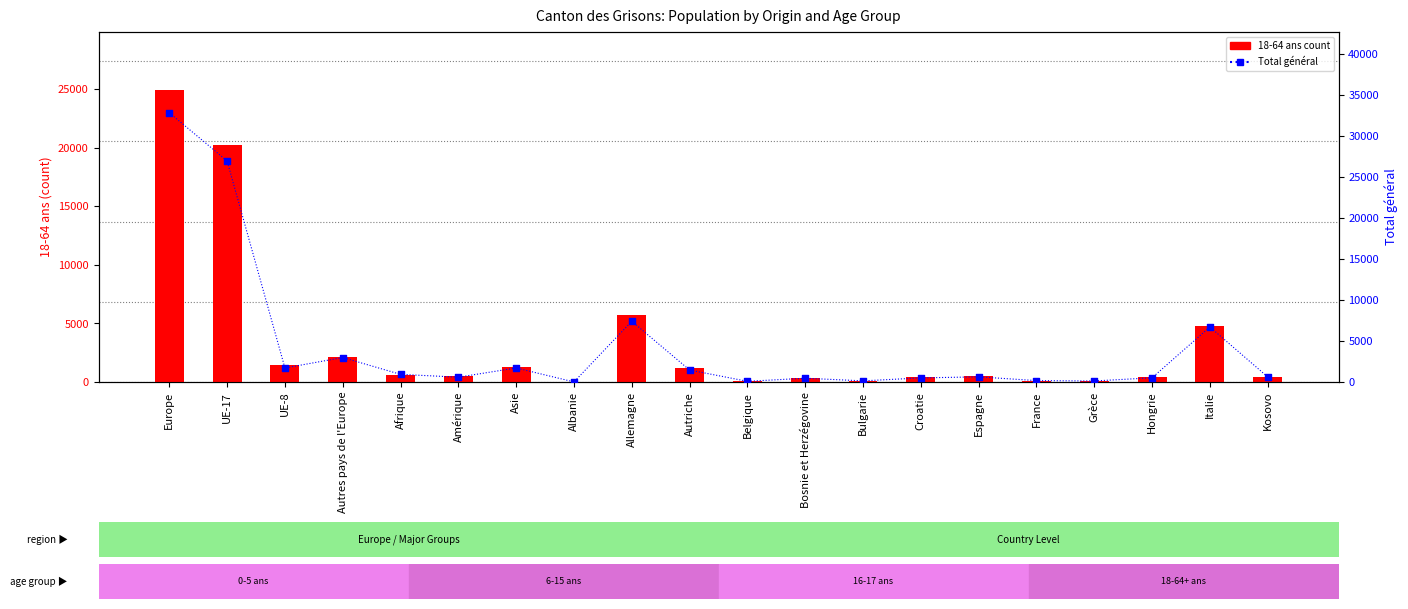

Is the value of Total général at Bosnie et Herzégovine greater than the value of 18-64 ans at Bosnie et Herzégovine?

Yes